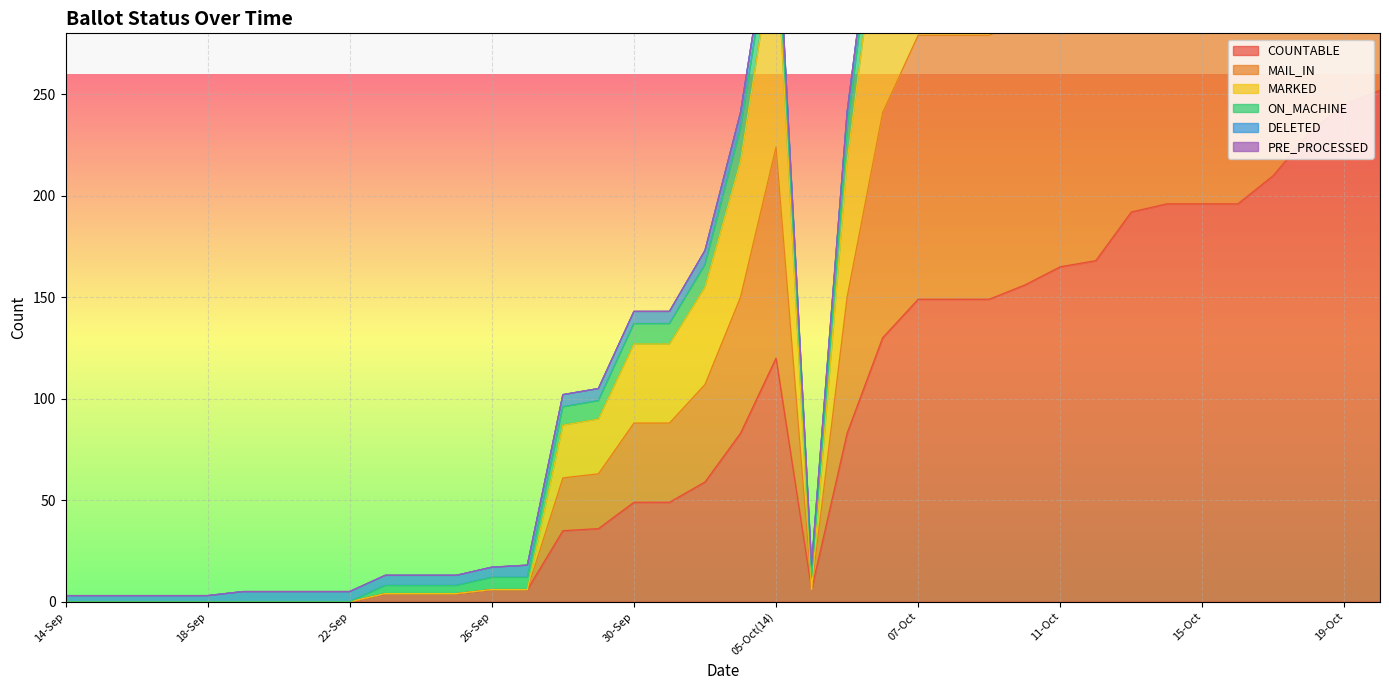

The COUNTABLE series shows 192 at 13-Oct. True or false?

True